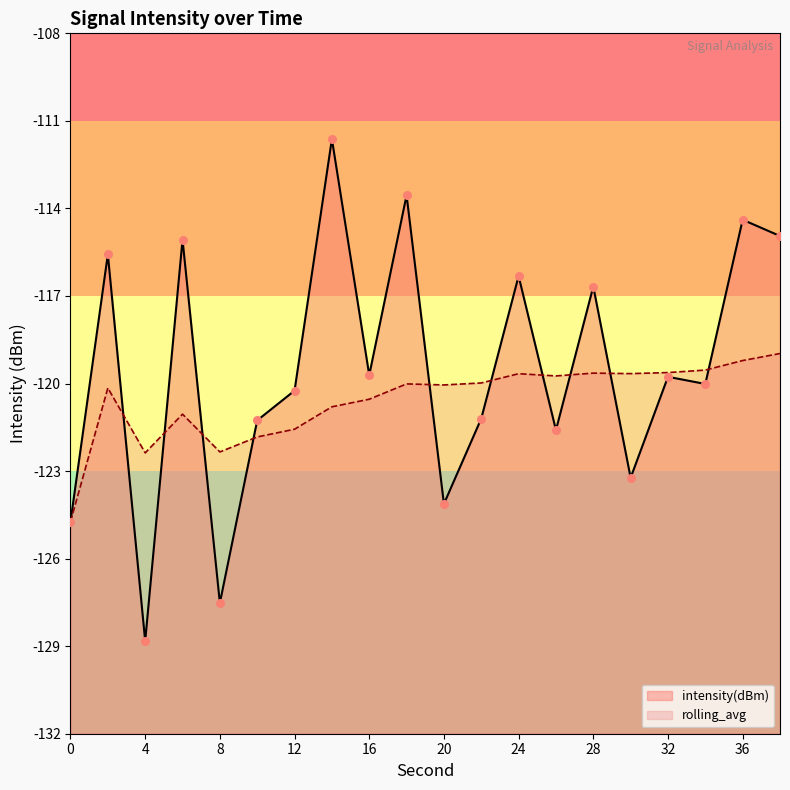

At which category is the sum across all series the highest?

14